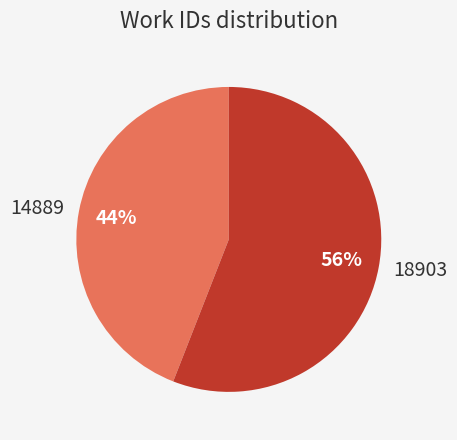

The 18903 slice represents 42% of the pie. True or false?

False